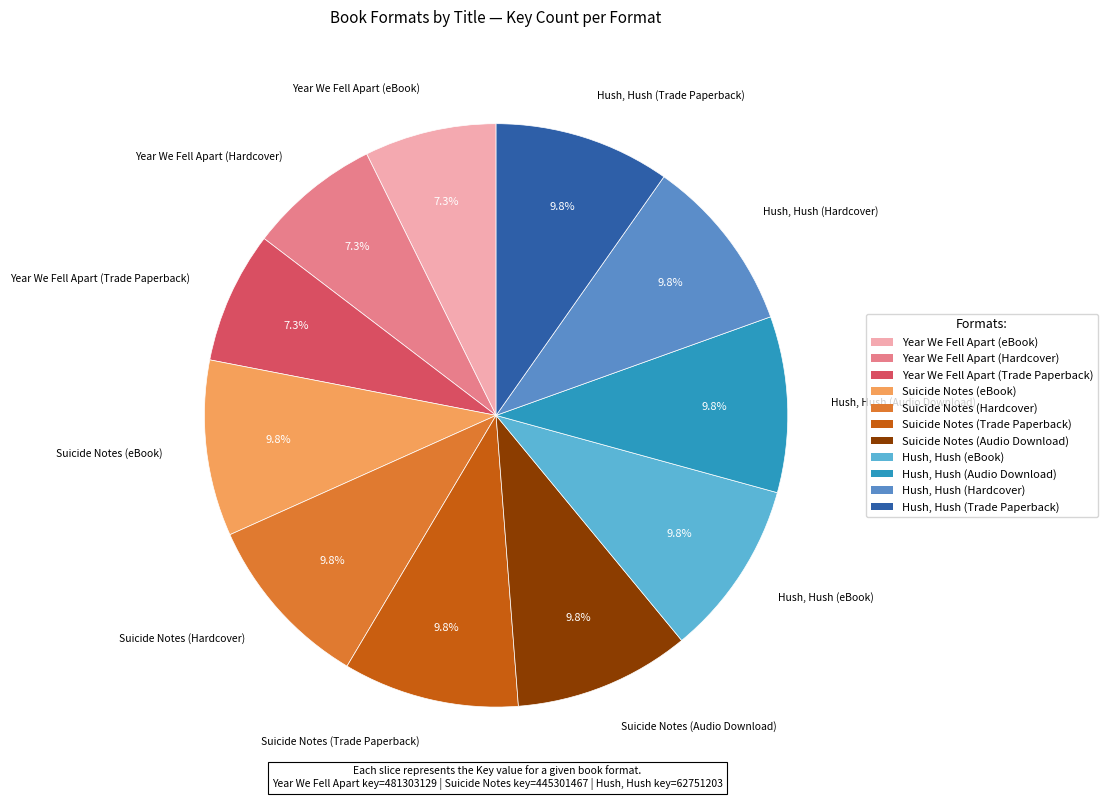

Is Year We Fell Apart (eBook) the majority of the pie?

No